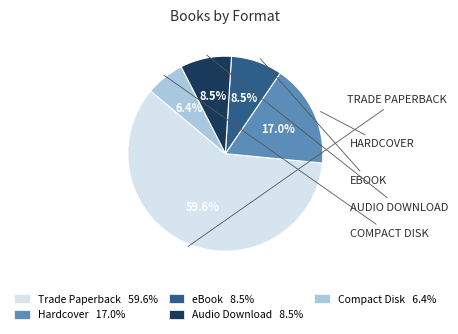

Count the number of slices in the pie.

5